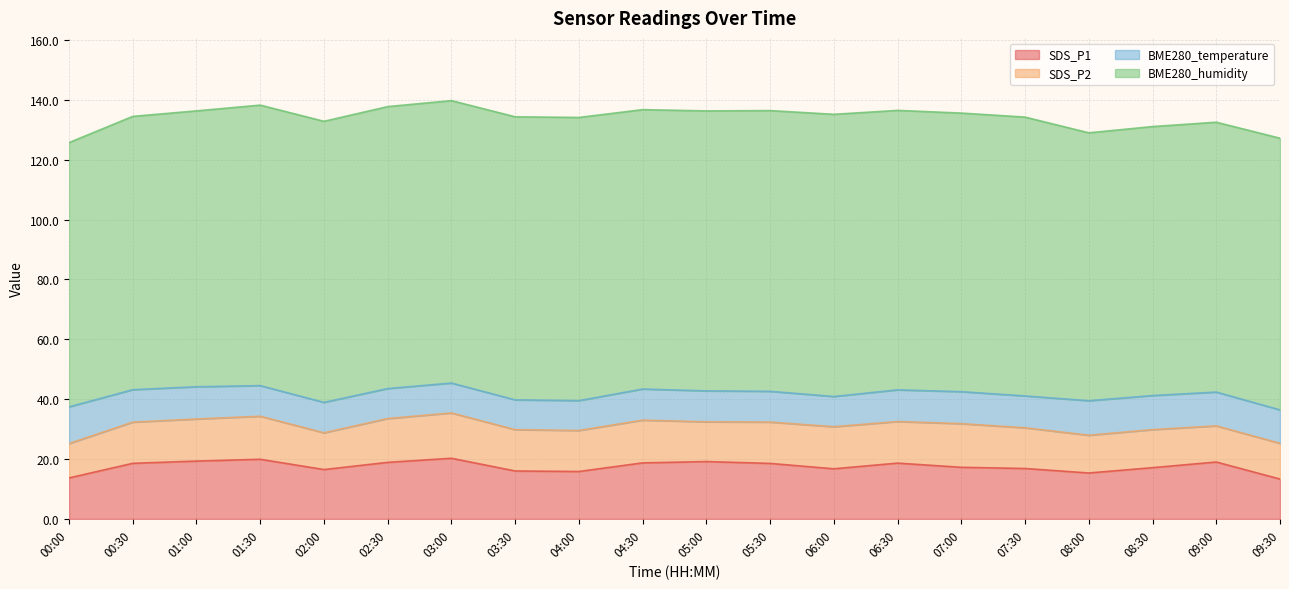

The BME280_humidity series shows 55.3 at 02:30. True or false?

False